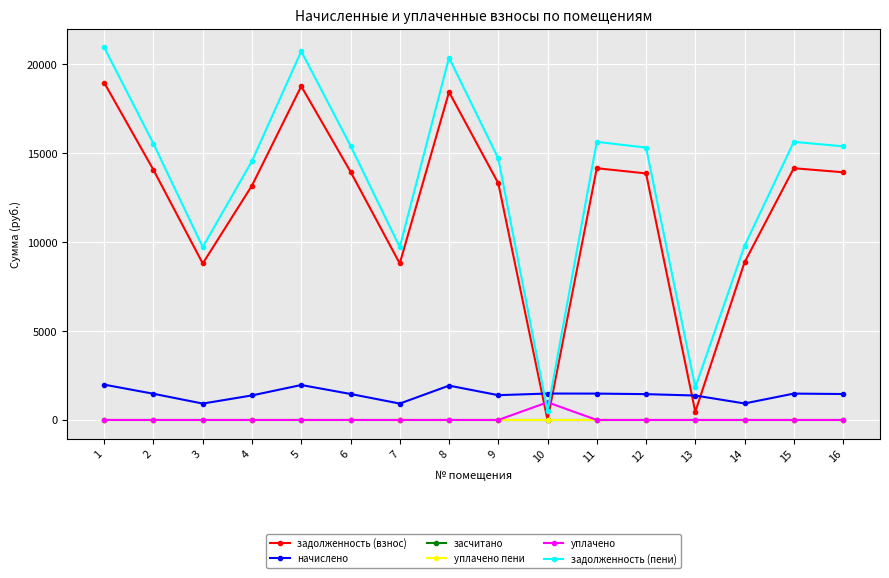

Reading left to right, extract all data points from this chart.

задолженность (взнос): 1=18970.7	2=14065.6	3=8803.2	4=13188.5	5=18775.8	6=13968.1	7=8803.2	8=18451.0	9=13318.4	10=2.5	11=14163.0	12=13870.7	13=458.1	14=8868.1	15=14163.0	16=13935.6
начислено: 1=1986.8	2=1473.1	3=922.0	4=1381.2	5=1966.4	6=1462.9	7=922.0	8=1932.4	9=1394.8	10=1486.7	11=1483.3	12=1452.7	13=1374.4	14=928.7	15=1483.3	16=1459.4
засчитано: 1=0.0	2=0.0	3=0.0	4=0.0	5=0.0	6=0.0	7=0.0	8=0.0	9=0.0	10=0.0	11=0.0	12=0.0	13=0.0	14=0.0	15=0.0	16=0.0
уплачено пени: 1=0.0	2=0.0	3=0.0	4=0.0	5=0.0	6=0.0	7=0.0	8=0.0	9=0.0	10=0.0	11=0.0	12=0.0	13=0.0	14=0.0	15=0.0	16=0.0
уплачено: 1=0.0	2=0.0	3=0.0	4=0.0	5=0.0	6=0.0	7=0.0	8=0.0	9=0.0	10=995.0	11=0.0	12=0.0	13=0.0	14=0.0	15=0.0	16=0.0
задолженность (пени): 1=20957.5	2=15538.6	3=9725.2	4=14569.7	5=20742.2	6=15431.0	7=9725.2	8=20383.3	9=14713.3	10=494.2	11=15646.3	12=15323.3	13=1832.6	14=9796.9	15=15646.3	16=15395.0